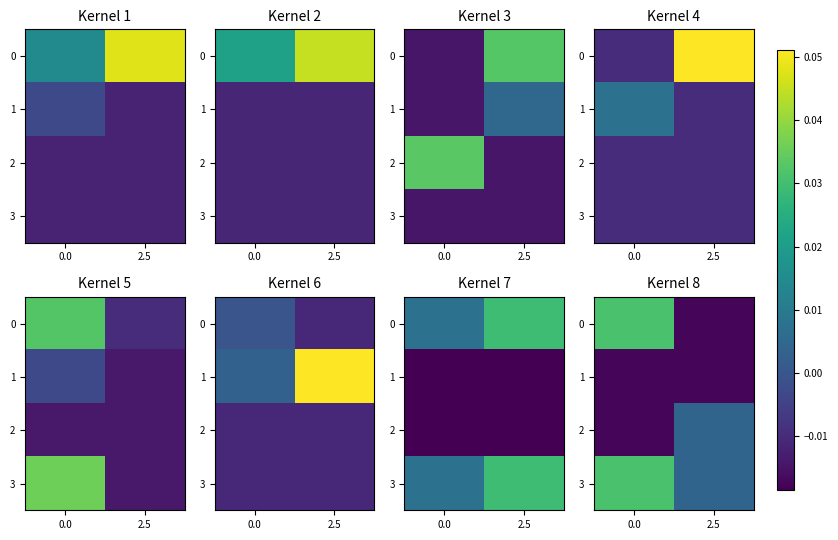

List the series in order of their overall mean, lowest first.

row_1, row_2, row_0, row_3